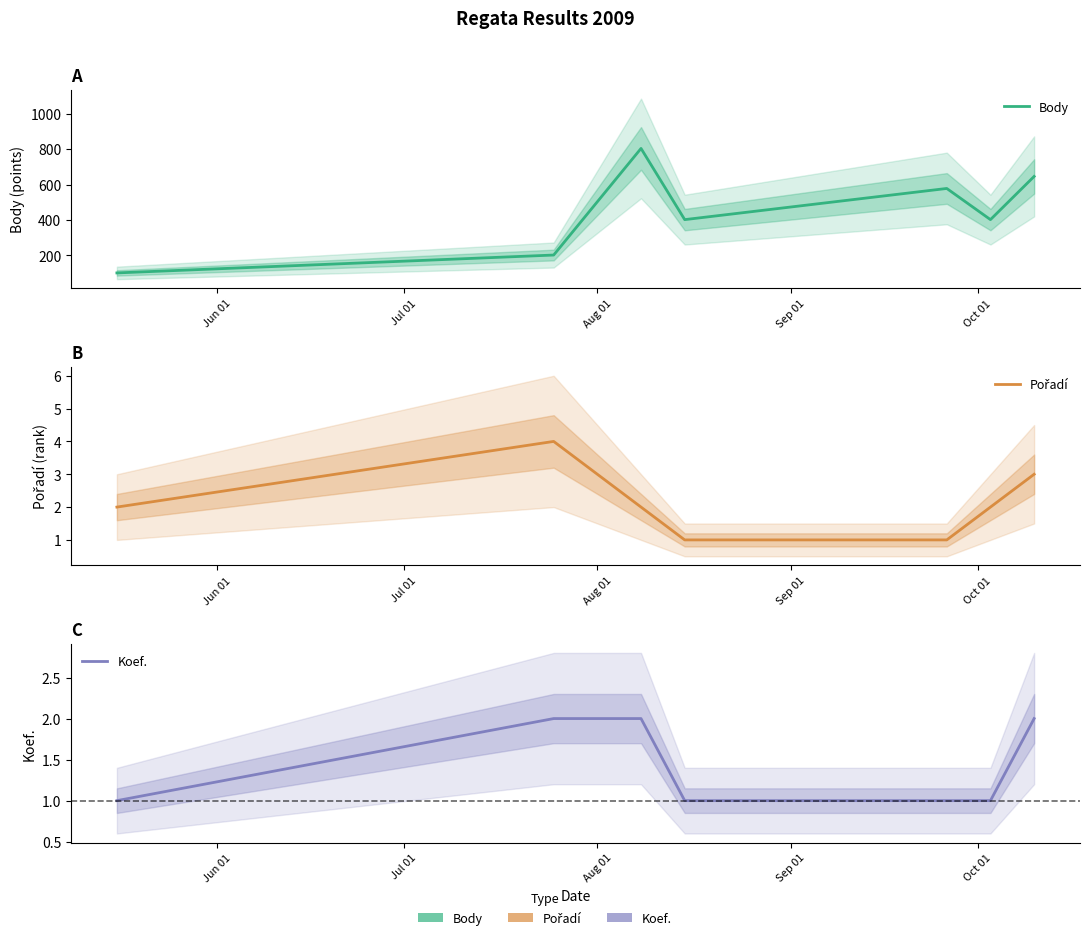

What are all the series names shown in the legend?

Body, Pořadí, Koef.